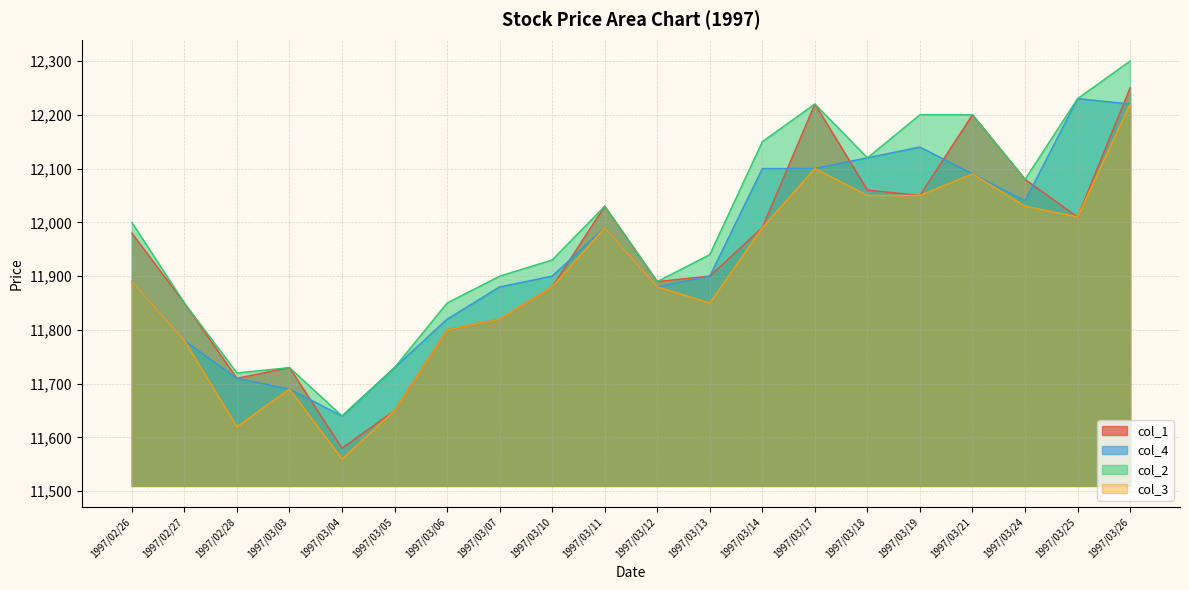

How many series are shown in this chart?

4